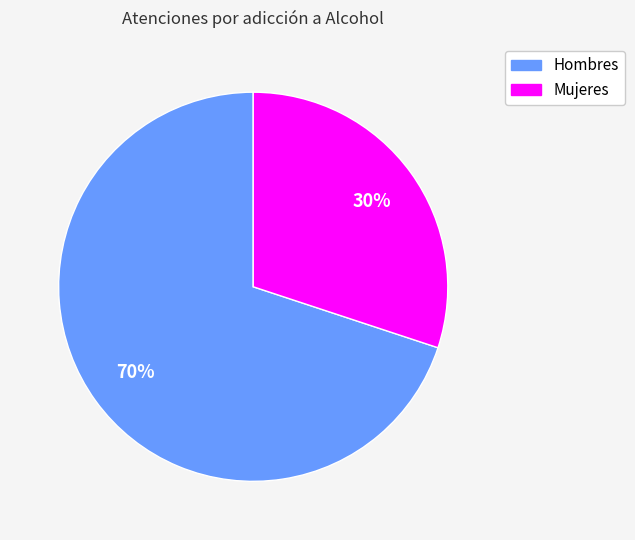

Is there a majority slice in this chart?

Yes